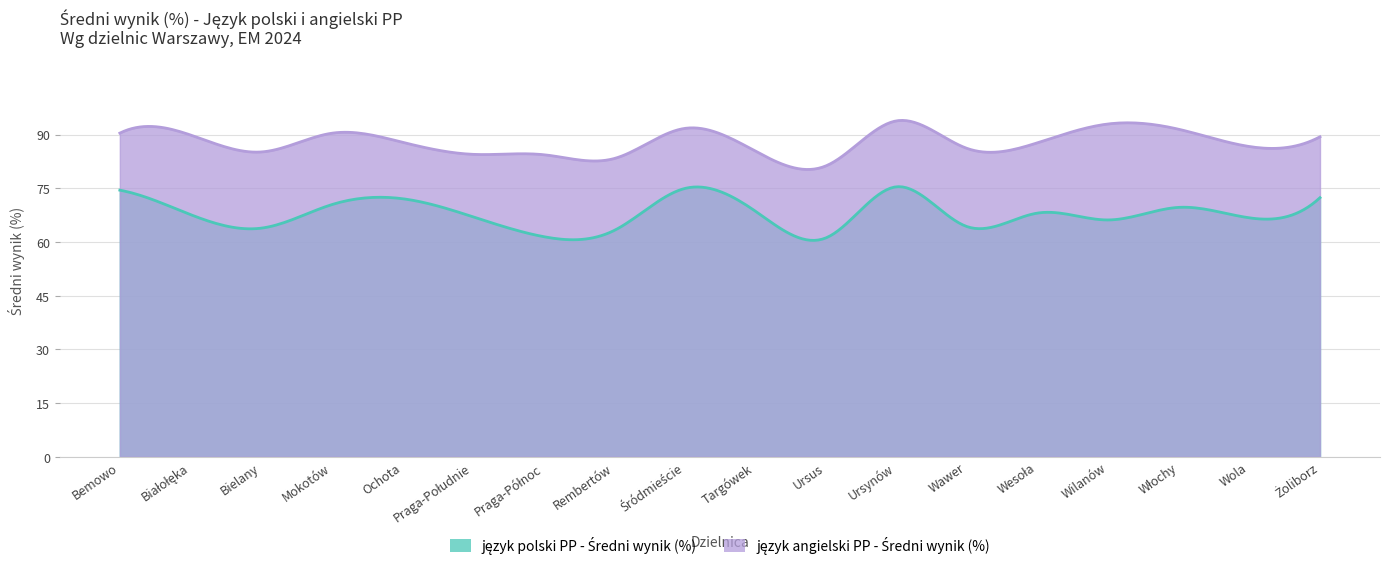

The język angielski PP - Średni wynik (%) series shows 93.0 at Wilanów. True or false?

True